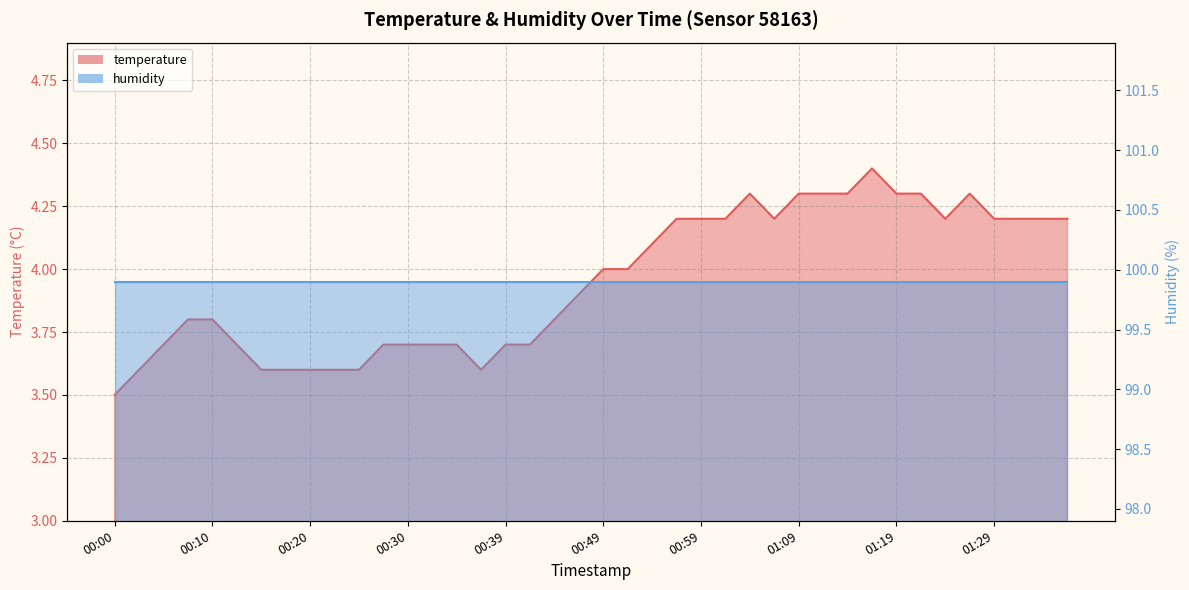

What value does the data have at 00:10?

3.8